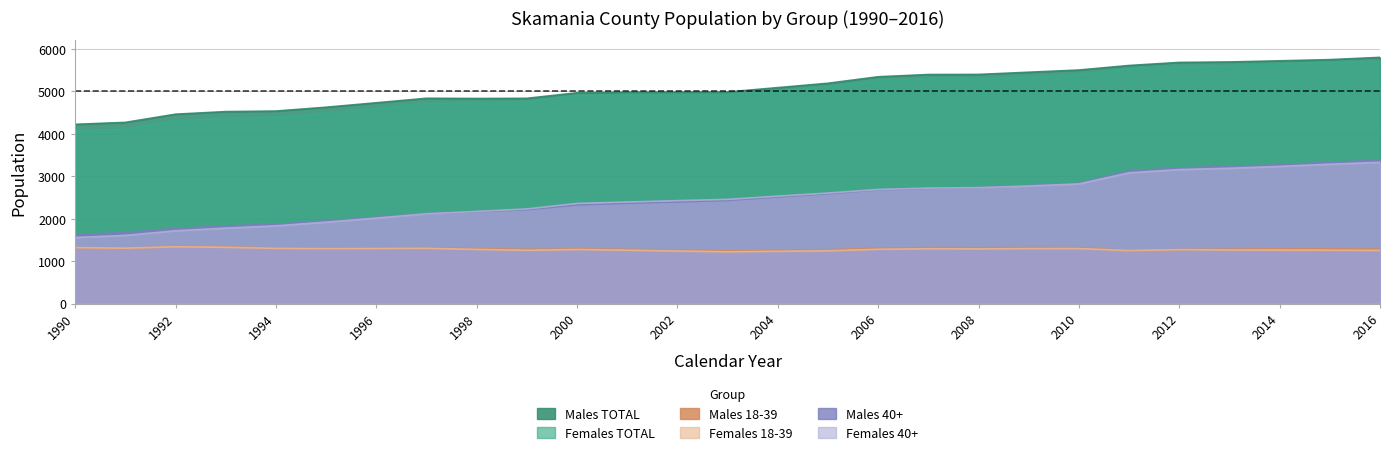

At how many categories does at least one series exceed 5252?

11